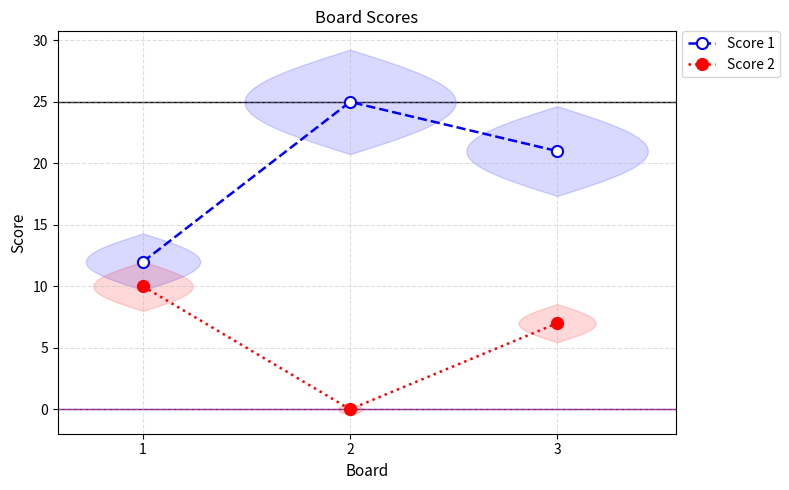

What is the sum of the Score 1 values at 3 and 2?

46